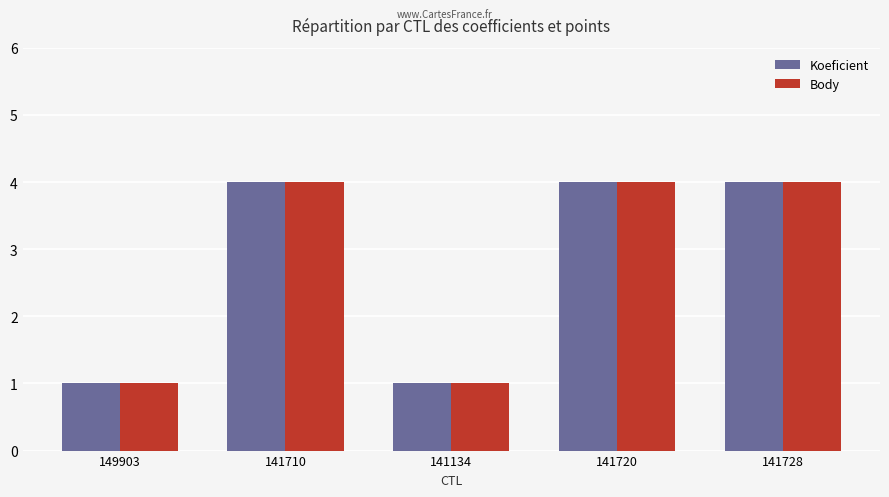

What is the average value of the Body series?

3